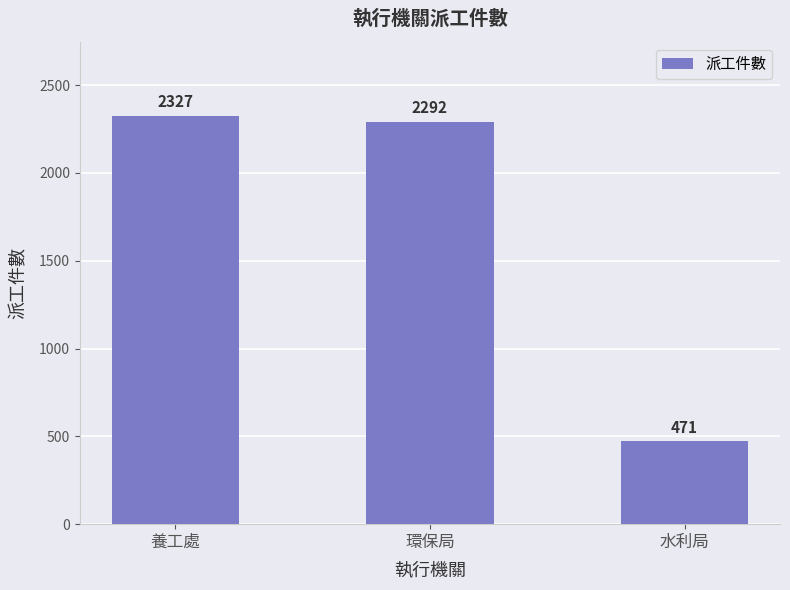

How many series are shown in this chart?

1